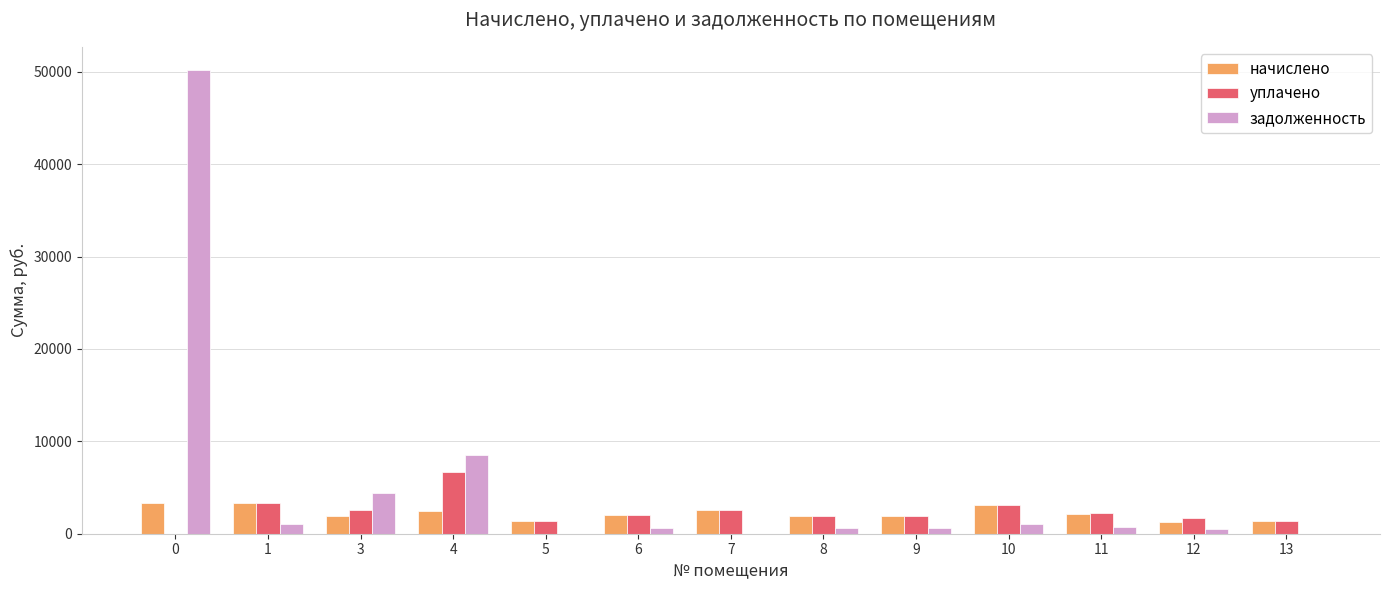

Between 0 and 12, which series saw the biggest shift?

задолженность